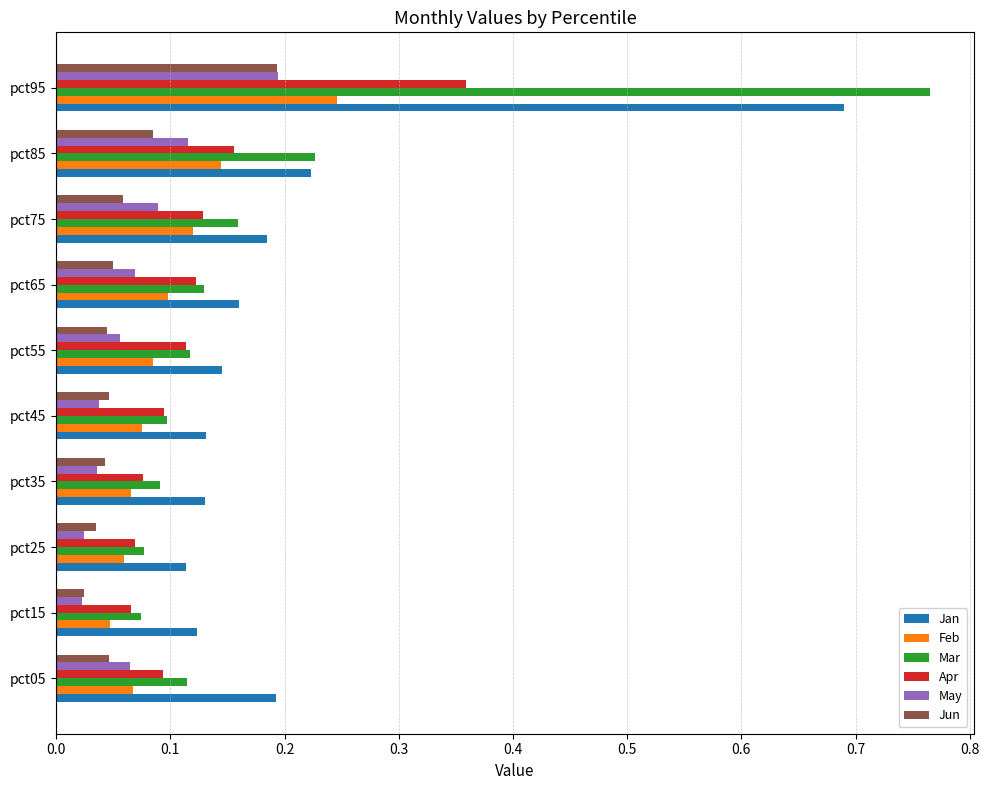

What is the sum of the Apr values at pct95 and pct05?

0.5